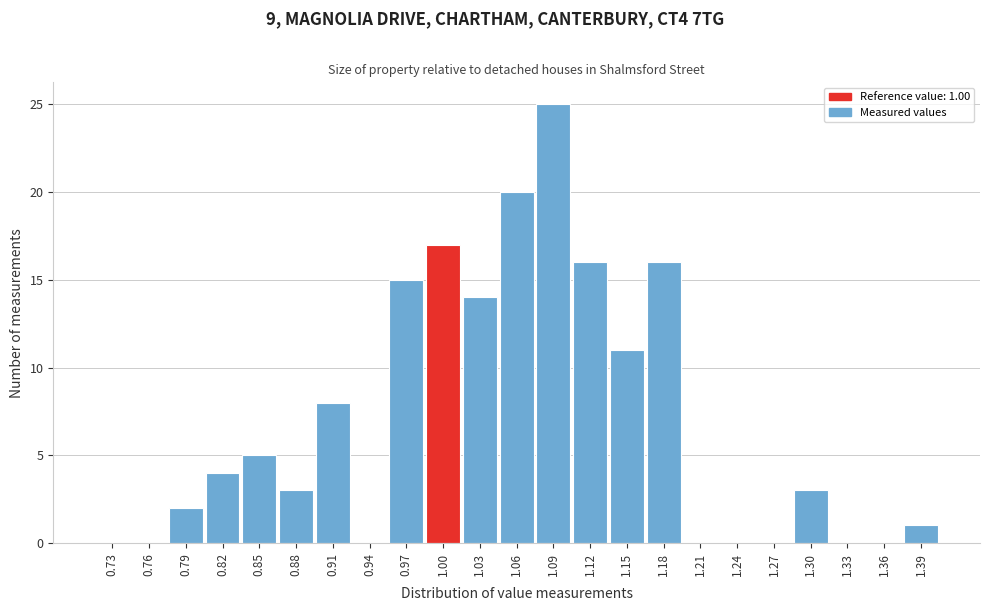

Reading left to right, extract all data points from this chart.

0.73=0	0.76=0	0.79=2	0.82=4	0.85=5	0.88=3	0.91=8	0.94=0	0.97=15	1.00=17	1.03=14	1.06=20	1.09=25	1.12=16	1.15=11	1.18=16	1.21=0	1.24=0	1.27=0	1.30=3	1.33=0	1.36=0	1.39=1